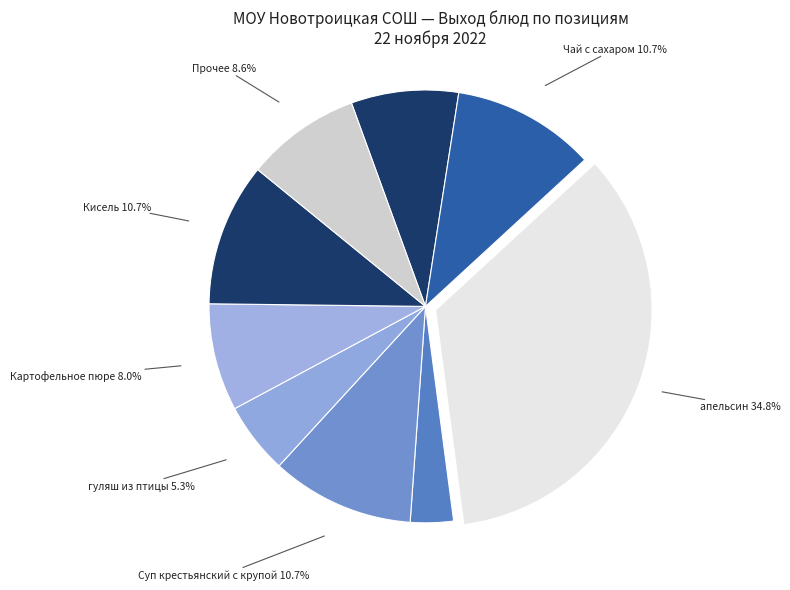

Which category has the smallest portion of the pie?

Винегрет овощной